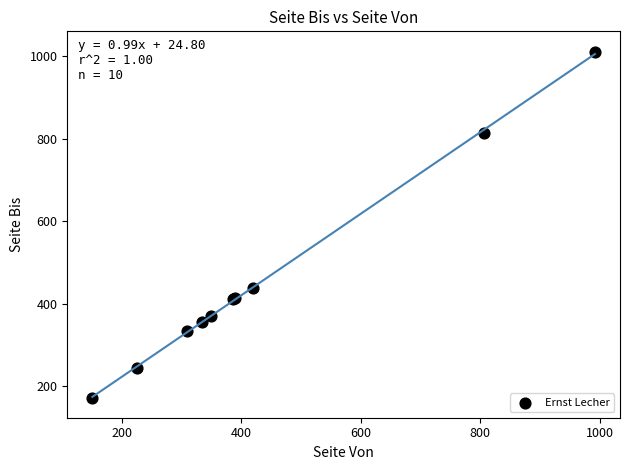

What Y value in the scatter plot is closest to 591?

437